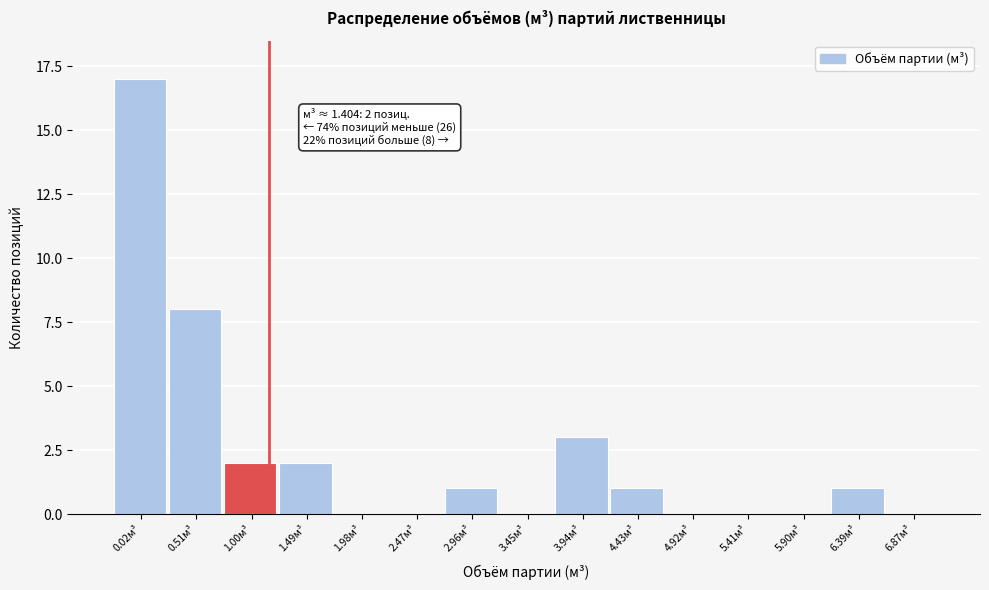

Reading left to right, extract all data points from this chart.

0.02м³=17	0.51м³=8	1.00м³=2	1.49м³=2	1.98м³=0	2.47м³=0	2.96м³=1	3.45м³=0	3.94м³=3	4.43м³=1	4.92м³=0	5.41м³=0	5.90м³=0	6.39м³=1	6.87м³=0